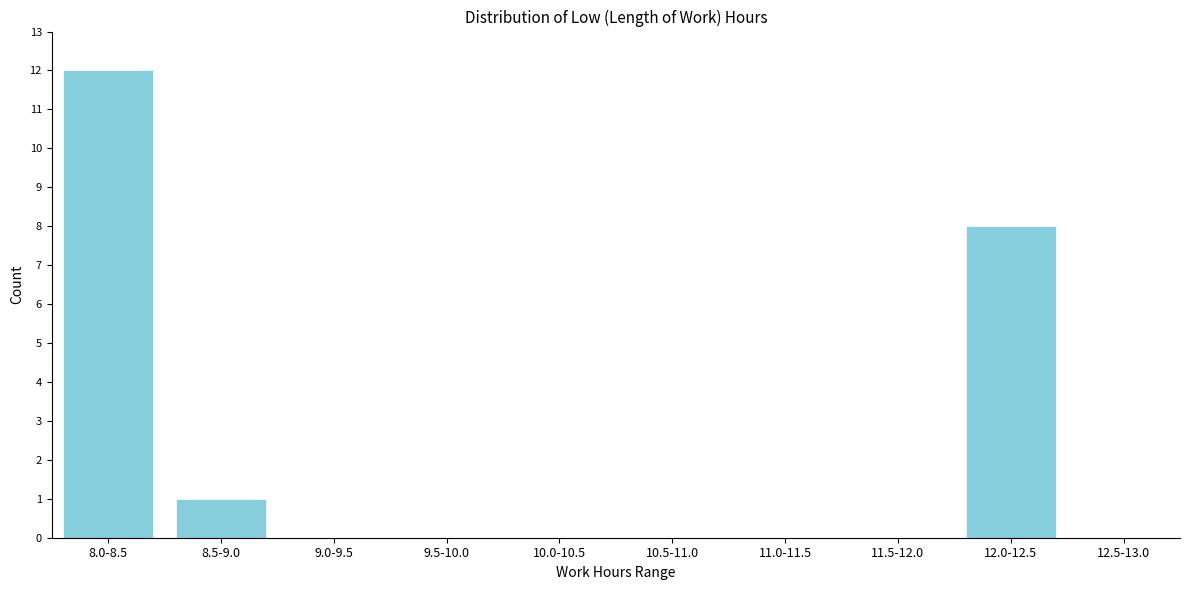

Reading right to left, extract all data points from this chart.

12.5-13.0=0	12.0-12.5=8	11.5-12.0=0	11.0-11.5=0	10.5-11.0=0	10.0-10.5=0	9.5-10.0=0	9.0-9.5=0	8.5-9.0=1	8.0-8.5=12